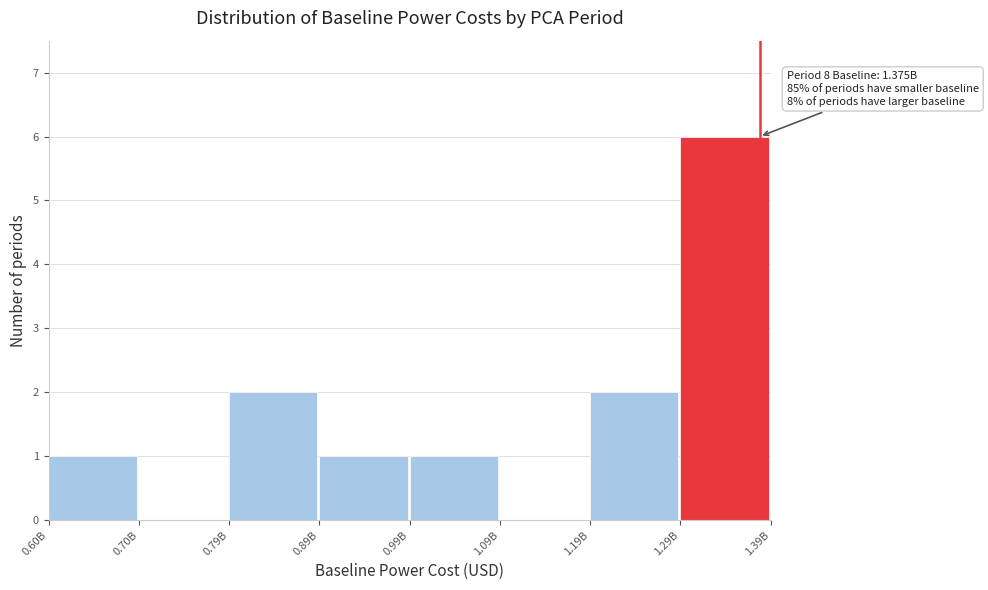

Reading left to right, list all the values displayed in this chart.

0.60B=1	0.70B=0	0.79B=2	0.89B=1	0.99B=1	1.09B=0	1.19B=2	1.29B=6